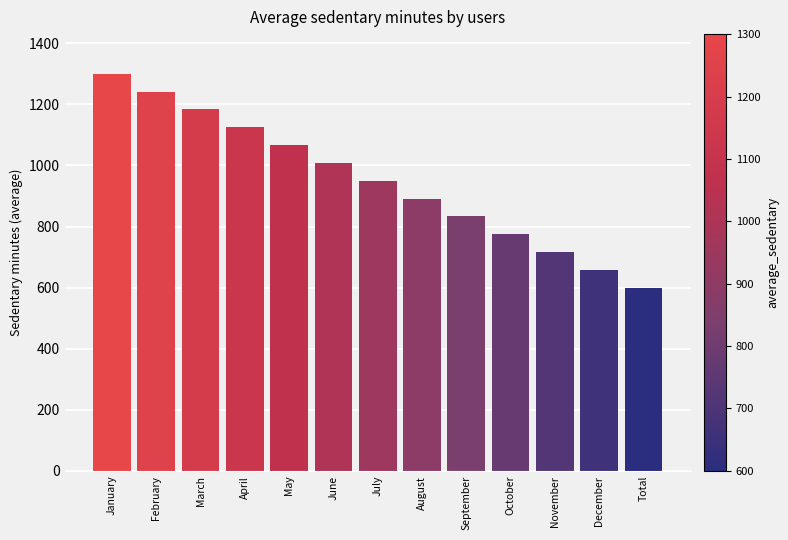

What is the label of the 4th bar from the left?

April